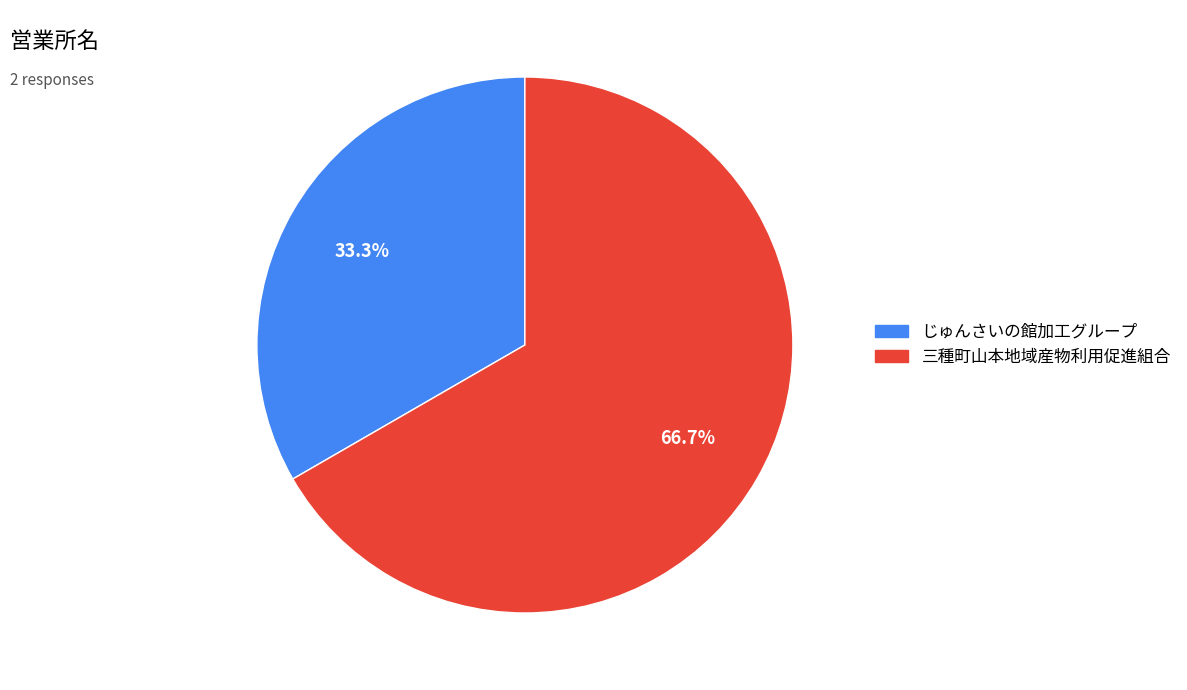

What percentage is the 三種町山本地域産物利用促進組合 slice, to the nearest percent?

67%